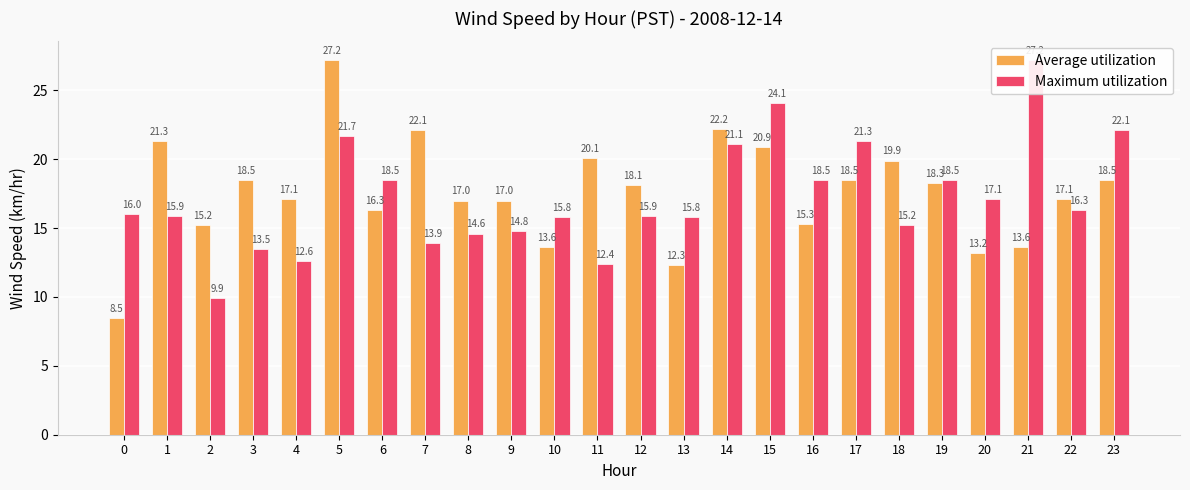

What is the sum of the Maximum utilization values at 9 and 8?

29.4